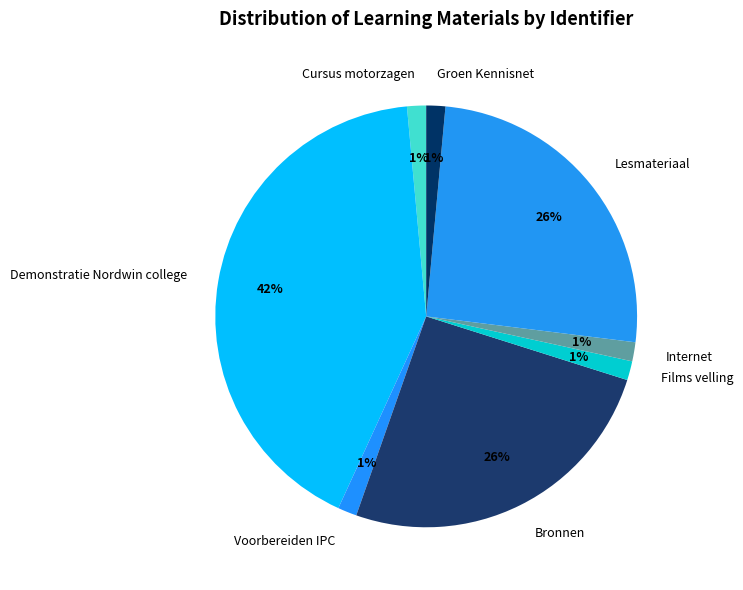

Do Demonstratie Nordwin college and Groen Kennisnet together represent more than half of the pie?

No